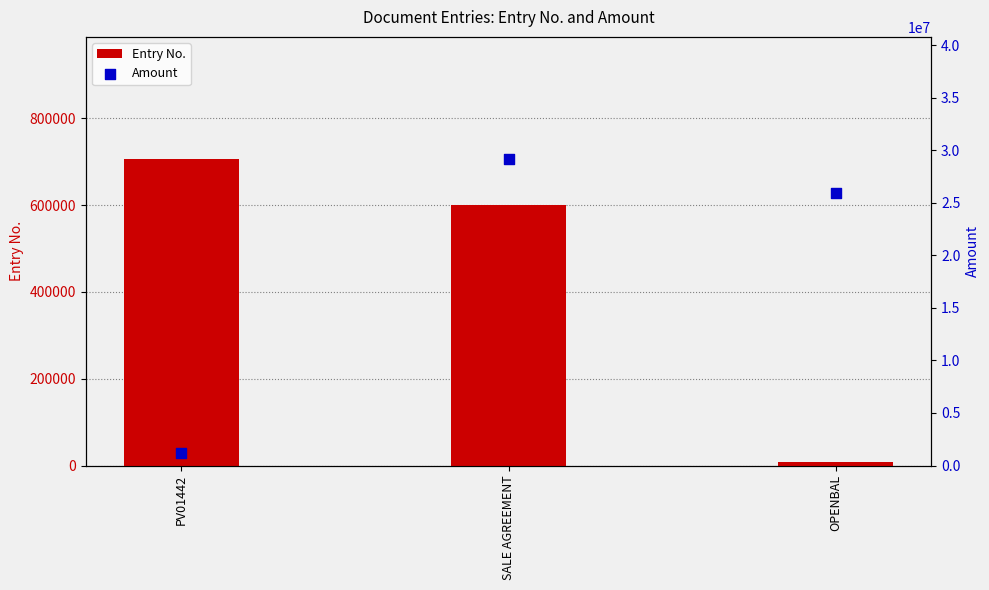

Is the value of Entry No. at OPENBAL greater than the value of Amount at SALE AGREEMENT?

No